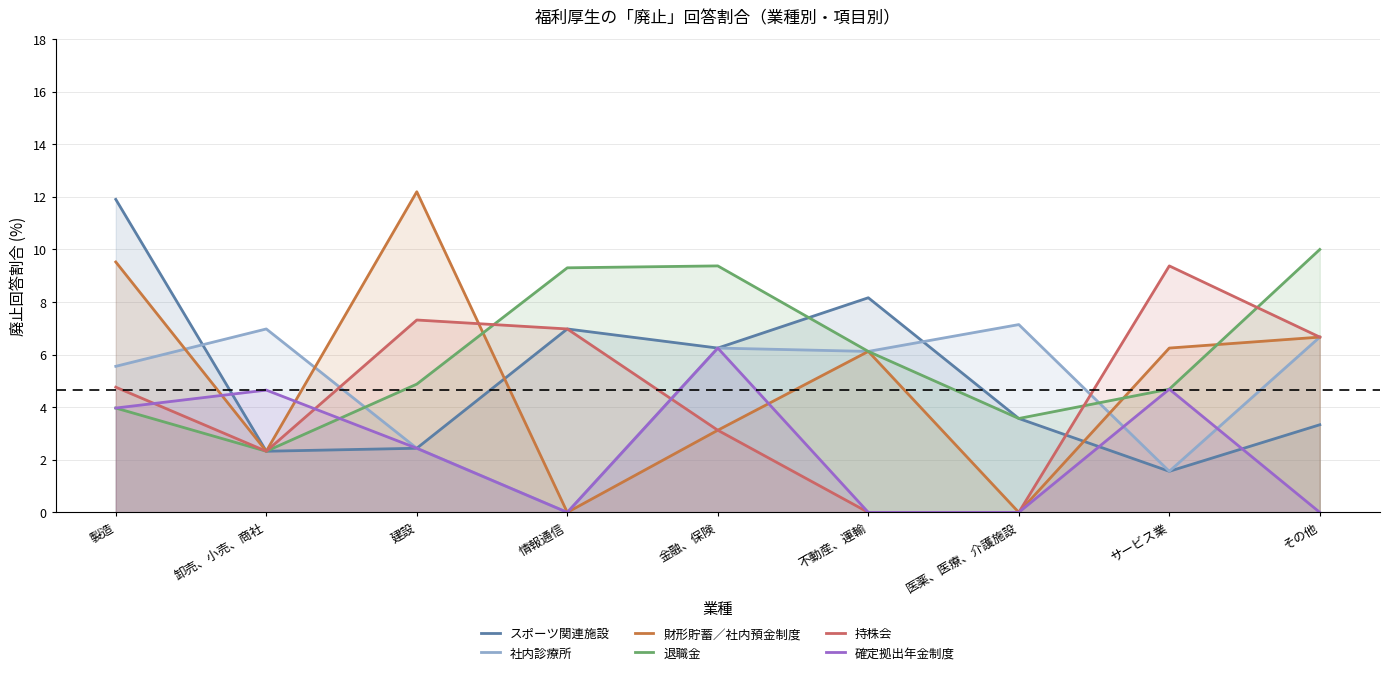

At 医薬、医療、介護施設, list the series in order from largest to smallest.

社内診療所, スポーツ関連施設, 退職金, 財形貯蓄／社内預金制度, 持株会, 確定拠出年金制度